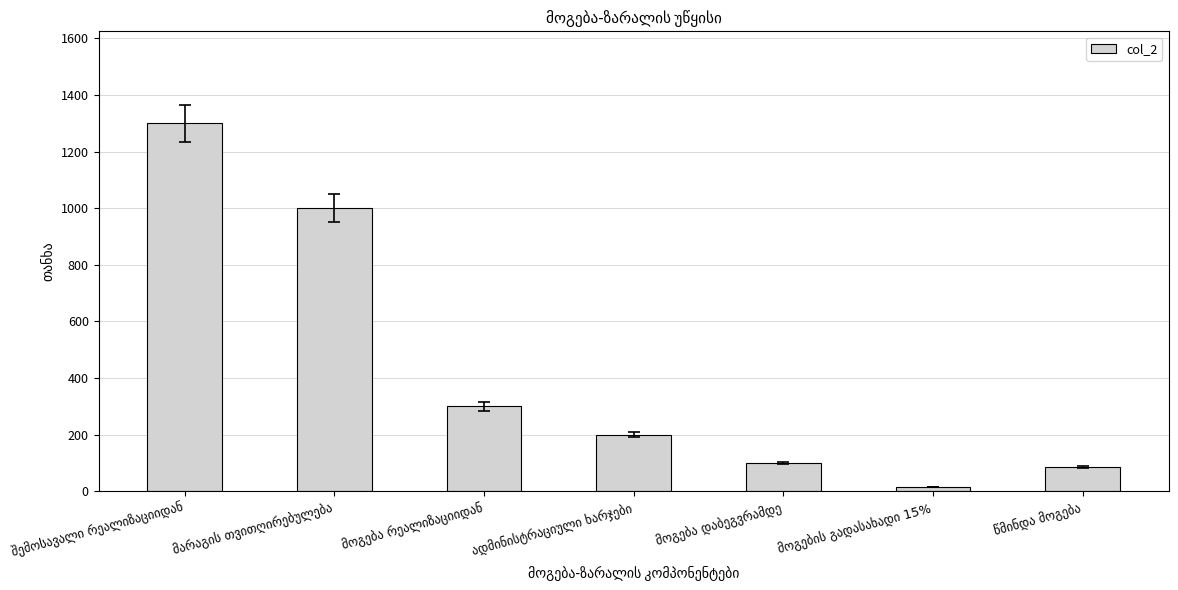

What is the difference between the maximum and minimum values?

1285